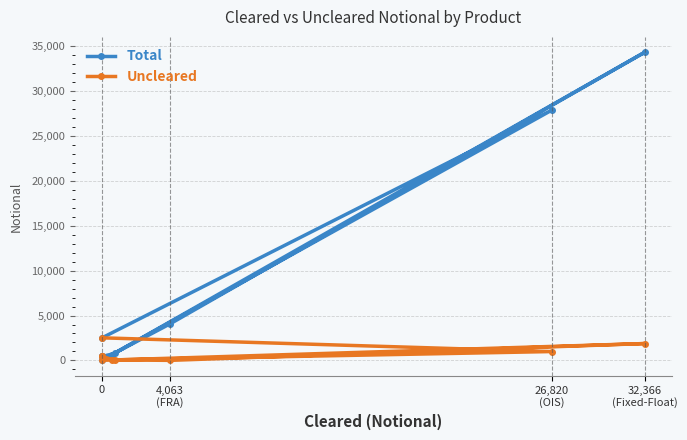

Does the chart have visible grid lines?

Yes